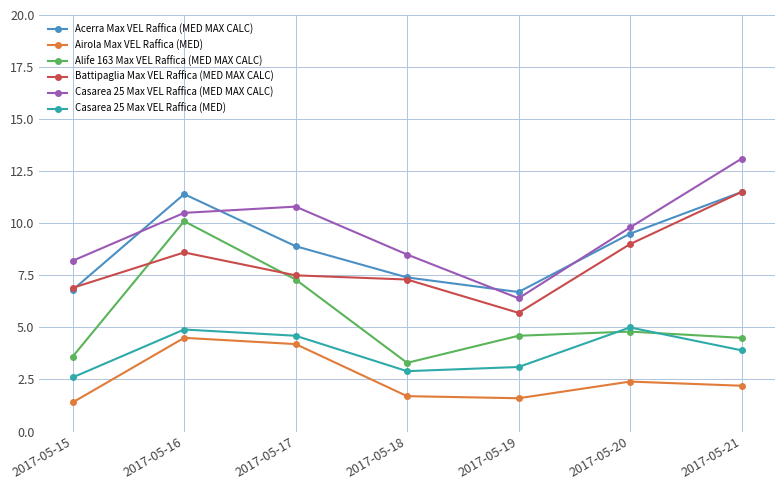

Count the number of data series in this chart.

6